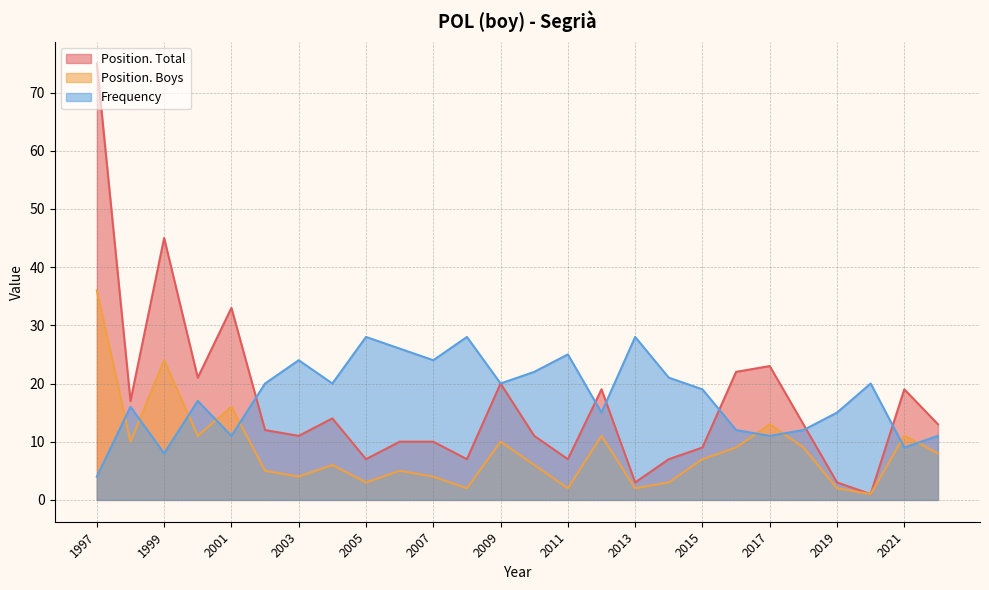

At how many categories does at least one series exceed 49?

1